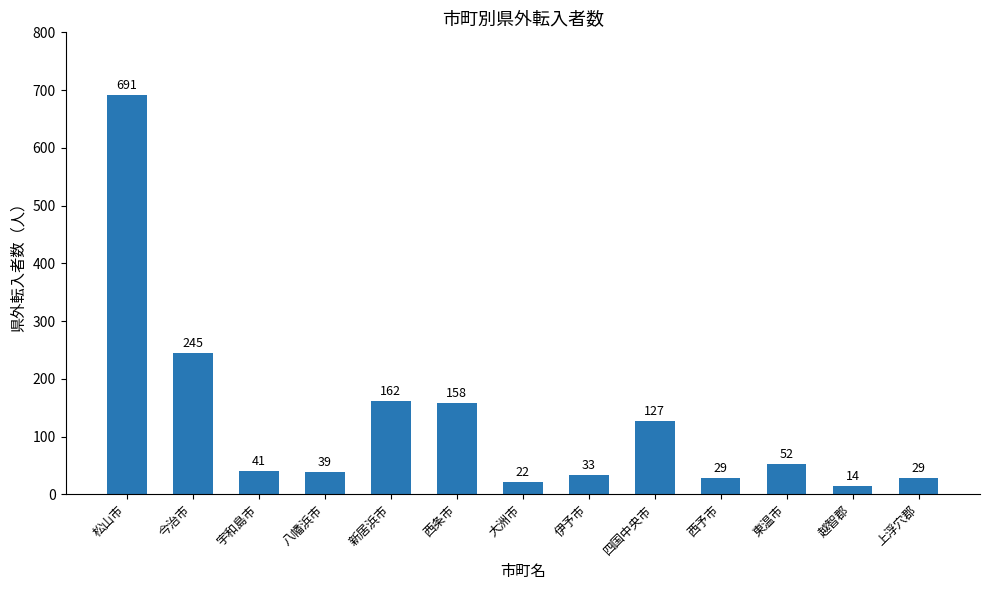

Between 東温市 and 伊予市, which is larger?

東温市